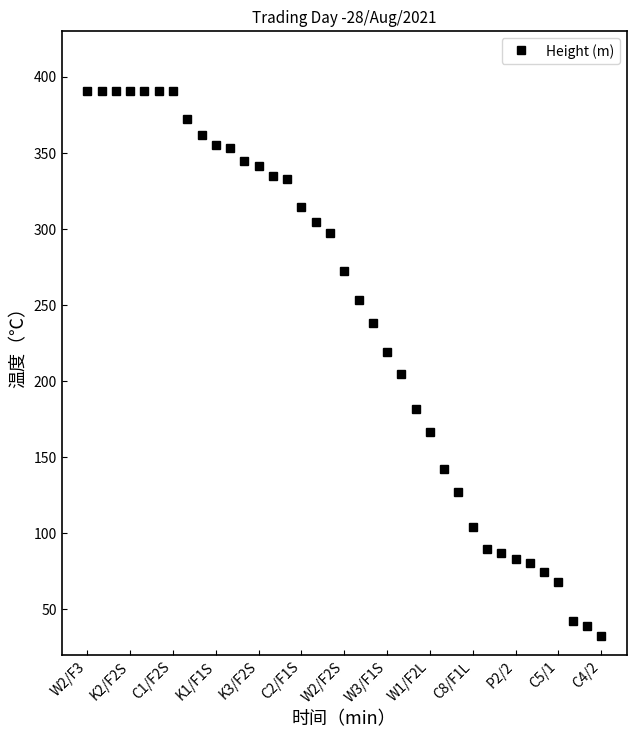

What is the difference between the second highest and second lowest values?

351.1